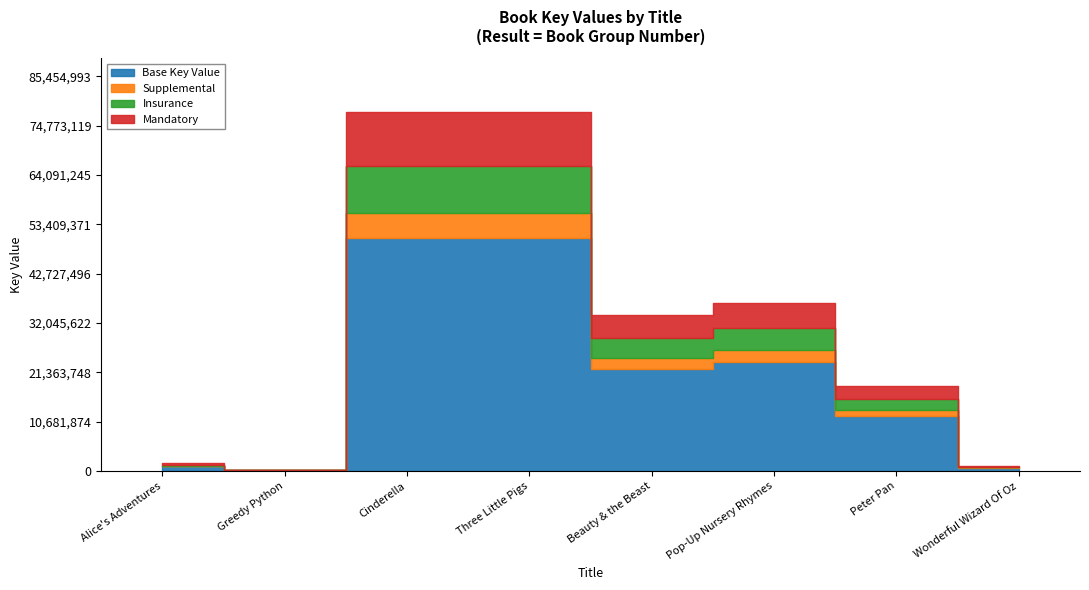

What is the average value?

30898828